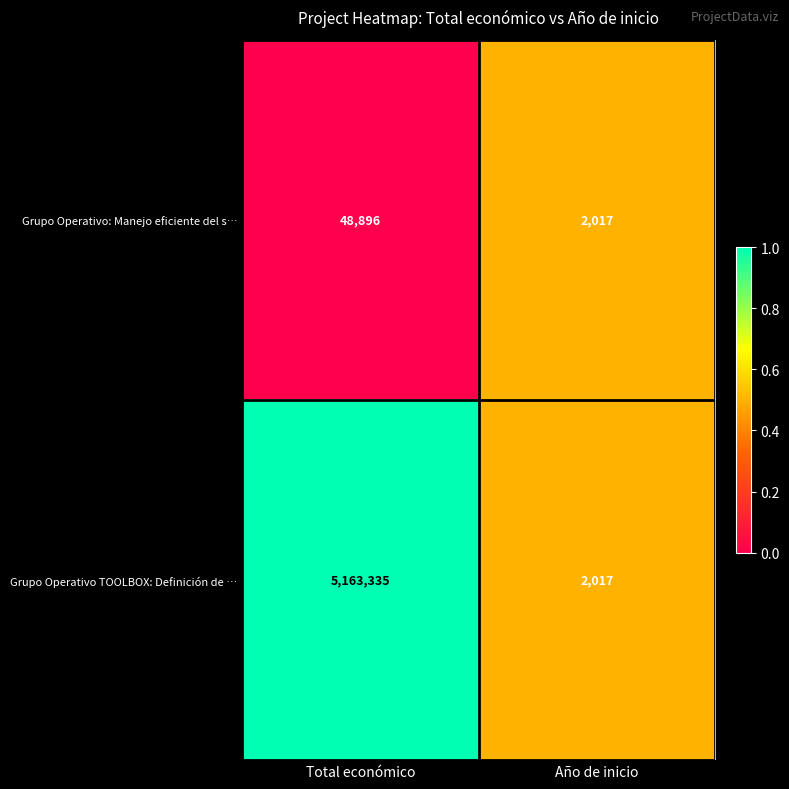

Rank the series by their maximum value, from lowest to highest.

Grupo Operativo: Manejo eficiente del s…, Grupo Operativo TOOLBOX: Definición de …